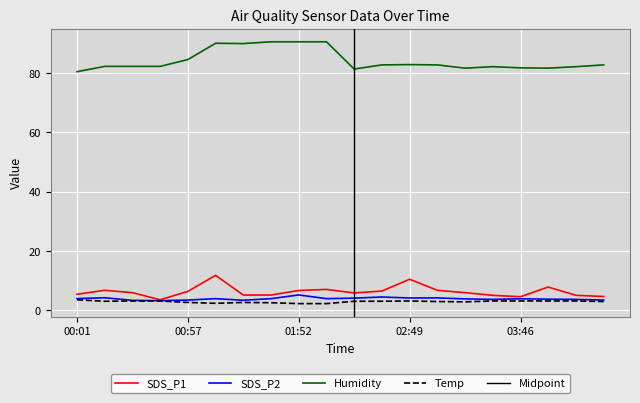

True or false: Temp has a value of 1.4 at 03:31.

False